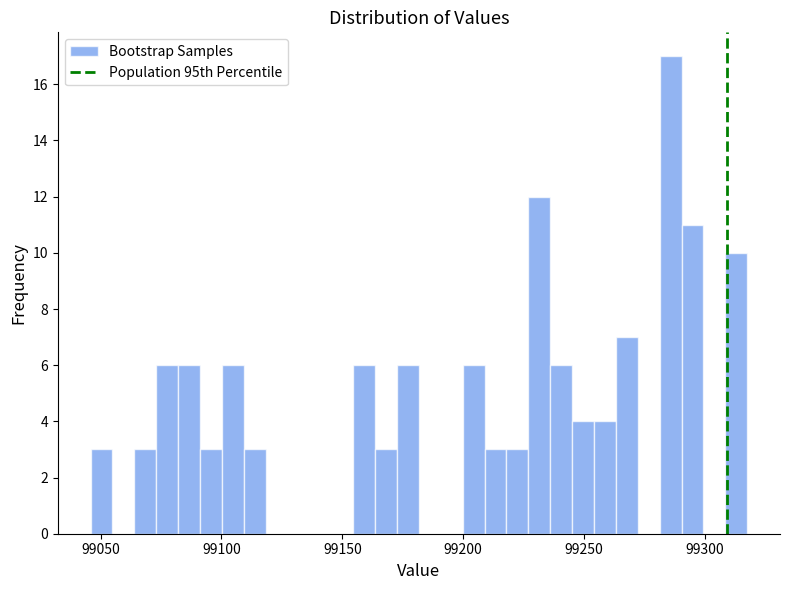

Around what value on the x-axis is the tallest bar? Give the approximate position of its centre, as read against the axis.

99285